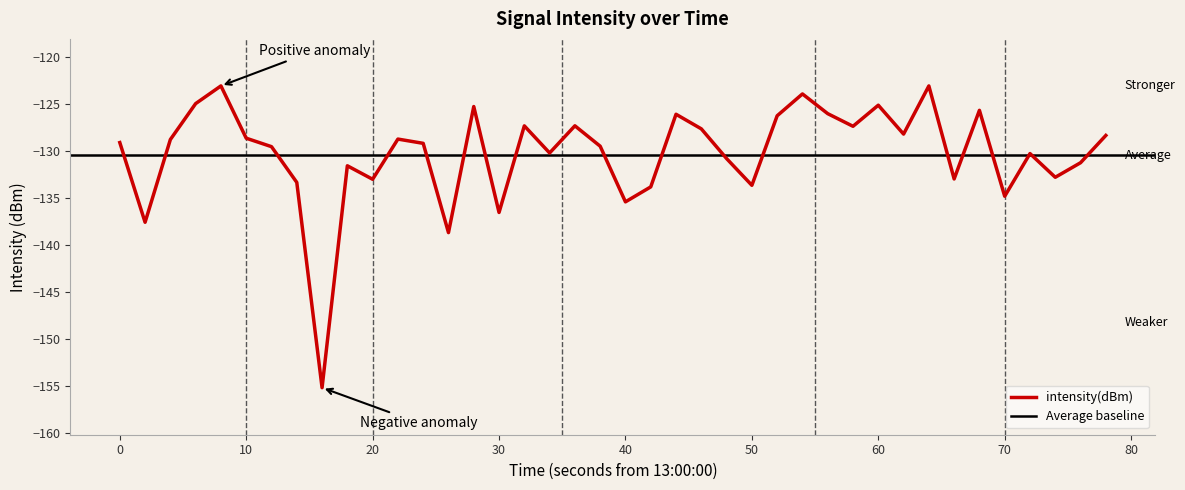

What is the lowest value of the intensity(dBm) series?

-155.2